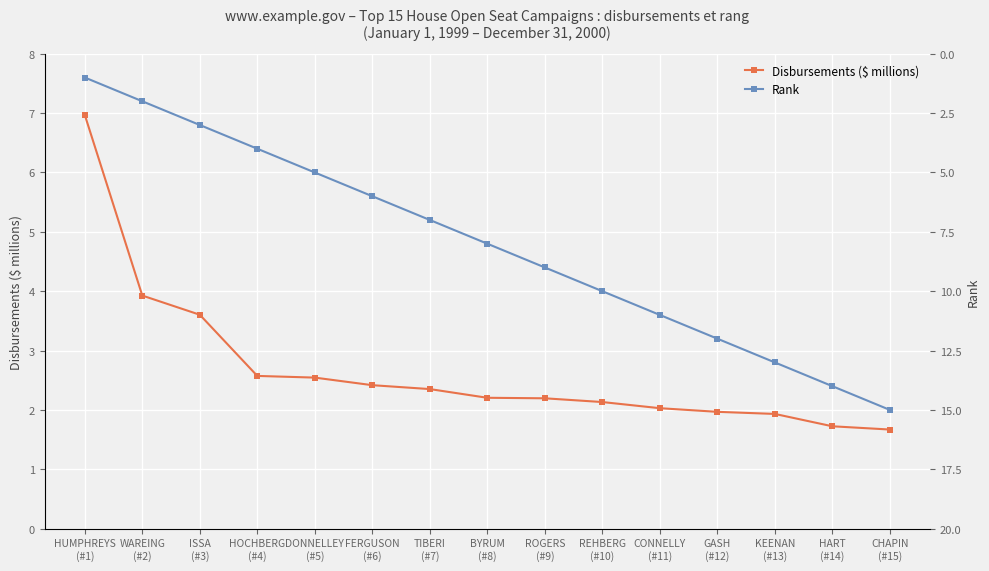

Is this an area chart (filled region under the line)?

No